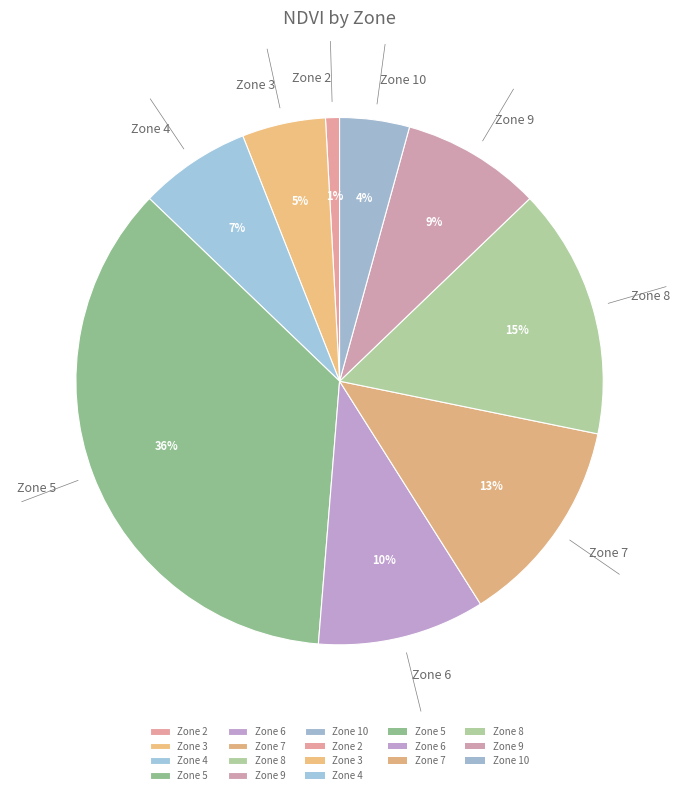

Does Zone 6 represent more than half of the total?

No